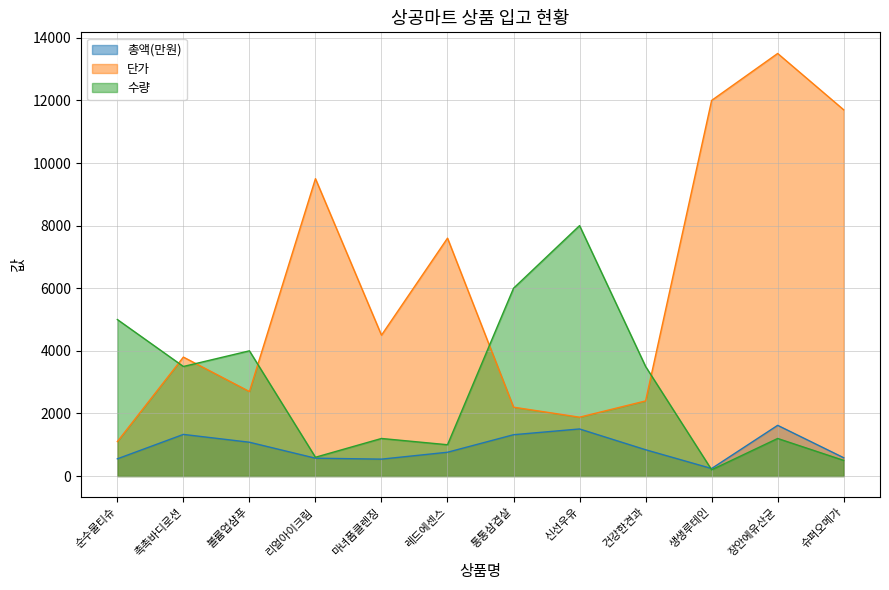

How many intersections are there between 단가 and 수량?

5